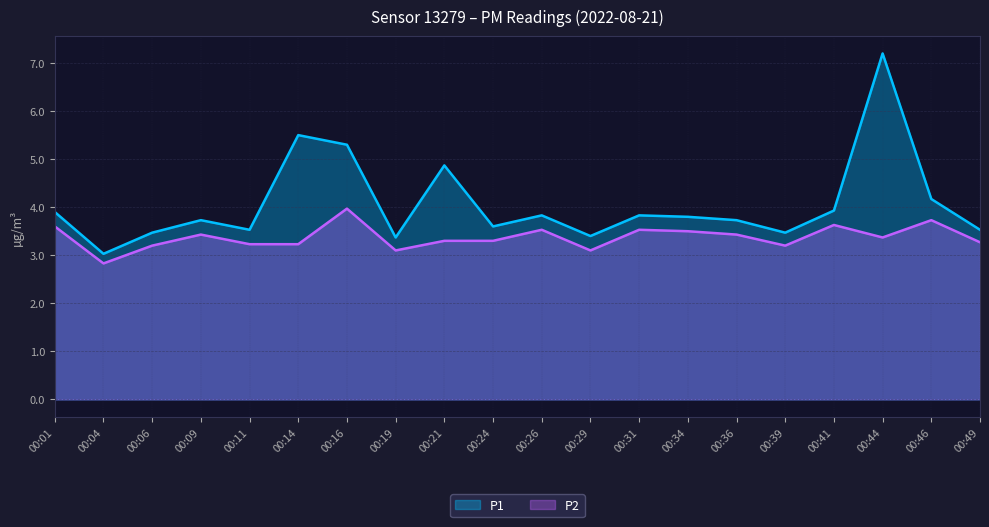

How many categories are shown in the chart?

20